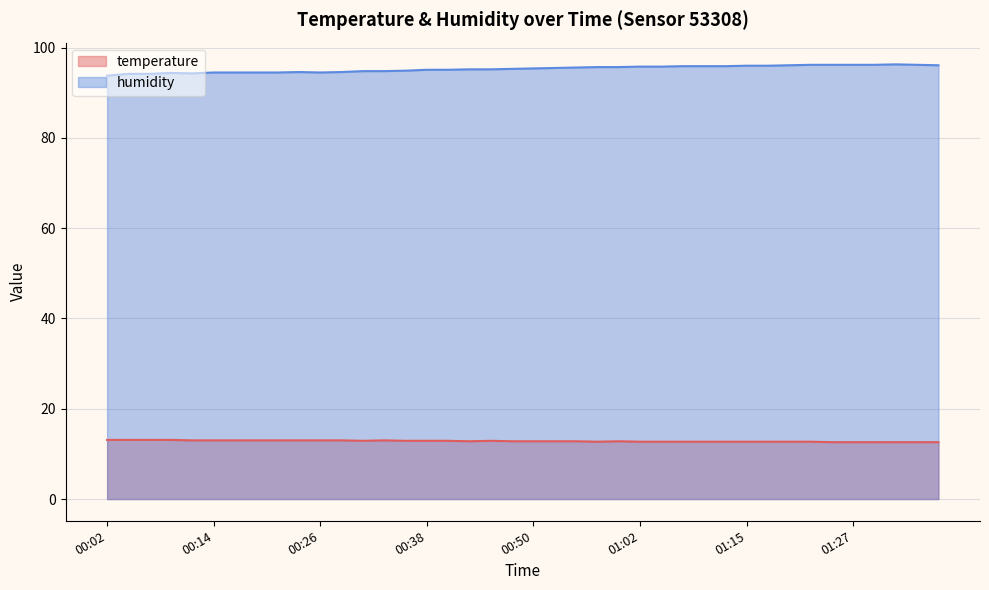

What is the sum of the temperature values at 01:15 and 00:48?

25.5